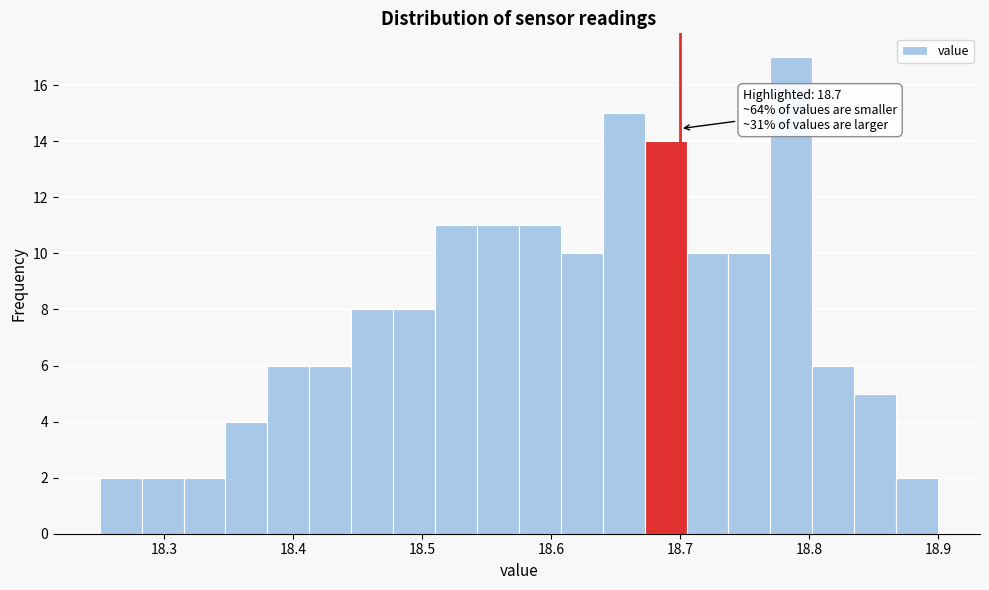

Around what value on the x-axis is the tallest bar? Give the approximate position of its centre, as read against the axis.

18.79